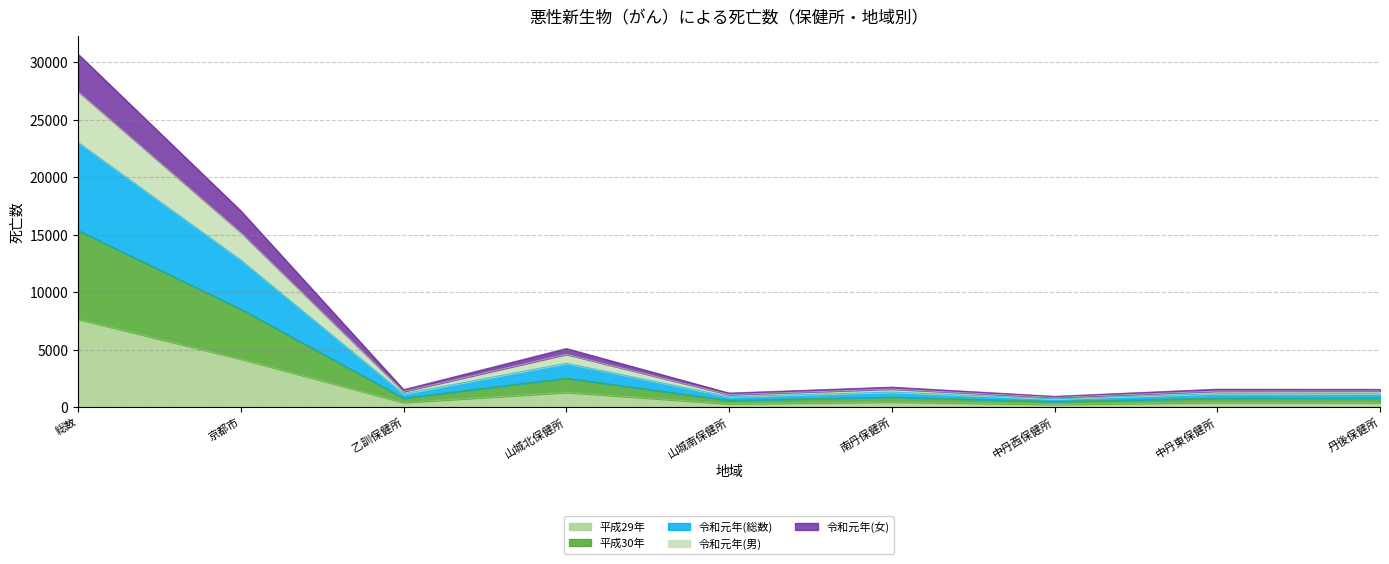

What is the smallest value displayed?

238